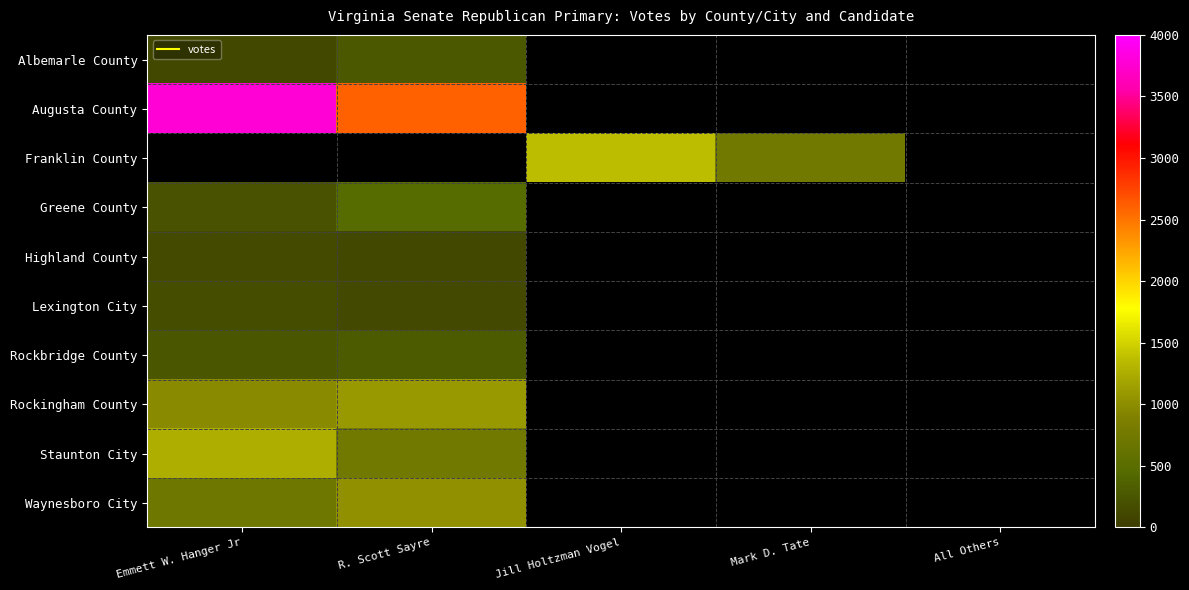

At which category does the chart reach its minimum across all series?

Emmett W. Hanger Jr